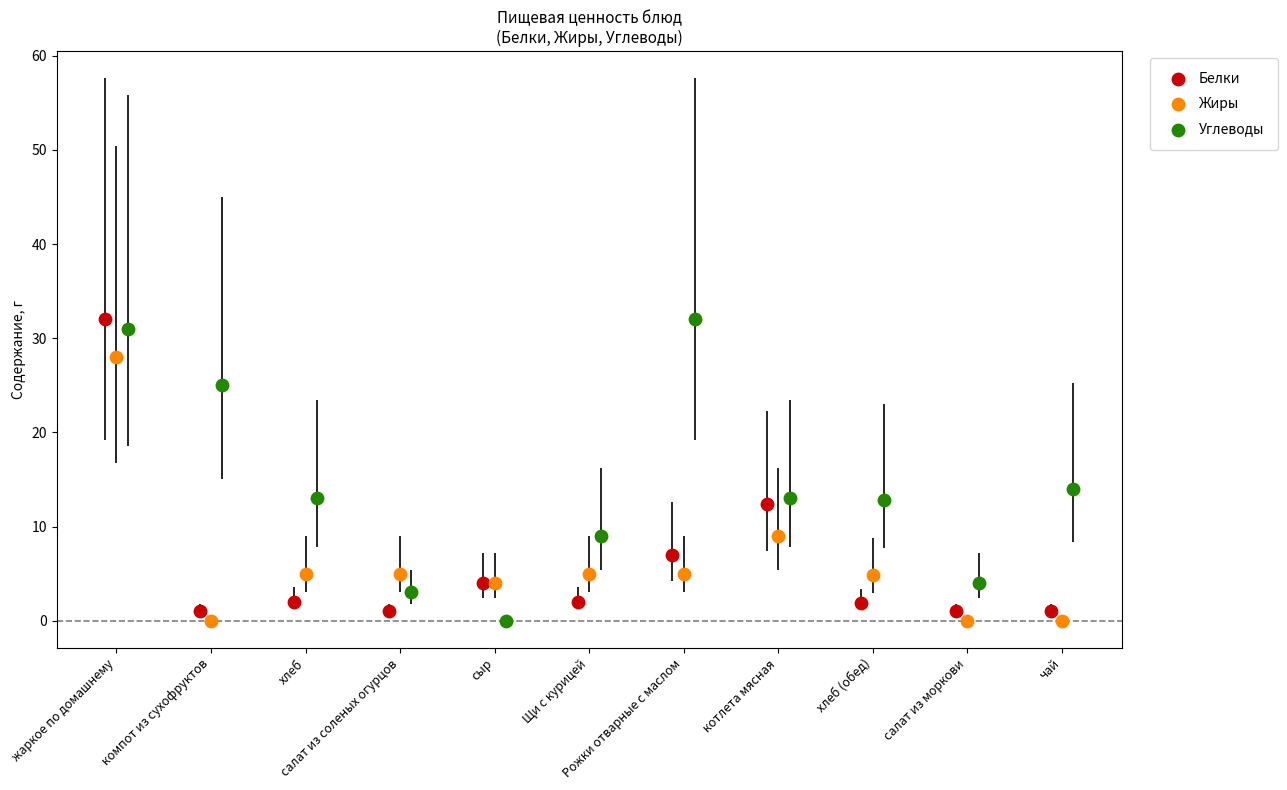

What are all the series names shown in the legend?

Белки, Жиры, Углеводы